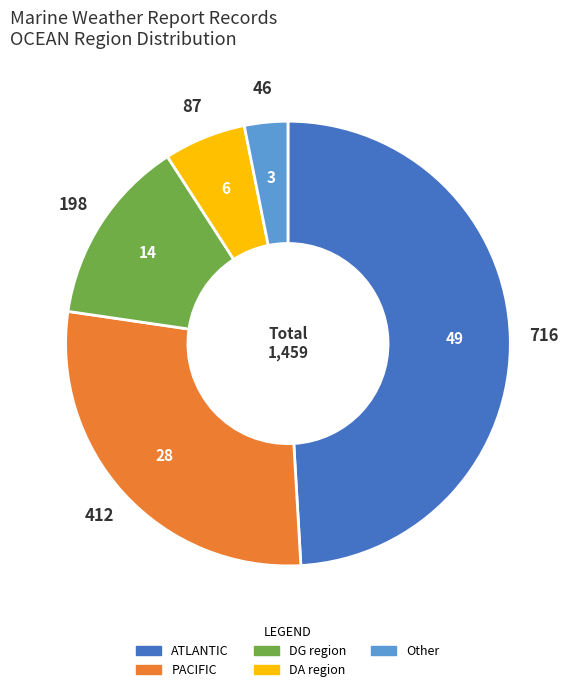

Is there a majority slice in this chart?

No